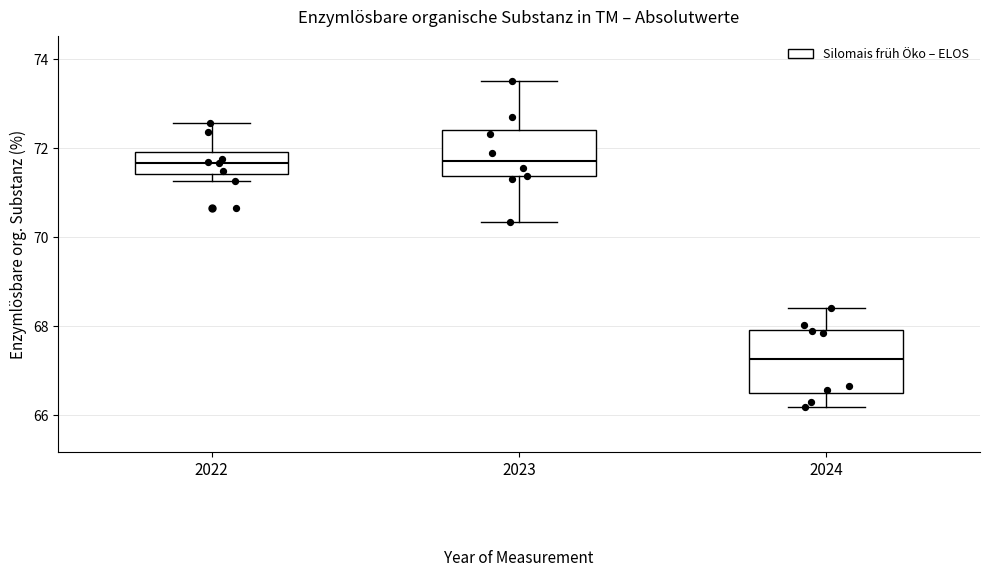

Reading left to right, transcribe this box plot: for each box, give where its median line is, the range the box spans, and where its two whiskers end, as read against the y-axis. The values are not printed on the chart, so give them approximately, as read against the axis.

2022: median 71.6, box 71.4 to 72.0, whiskers 71.2 to 72.6
2023: median 71.8, box 71.4 to 72.4, whiskers 70.4 to 73.6
2024: median 67.2, box 66.4 to 68.0, whiskers 66.2 to 68.4